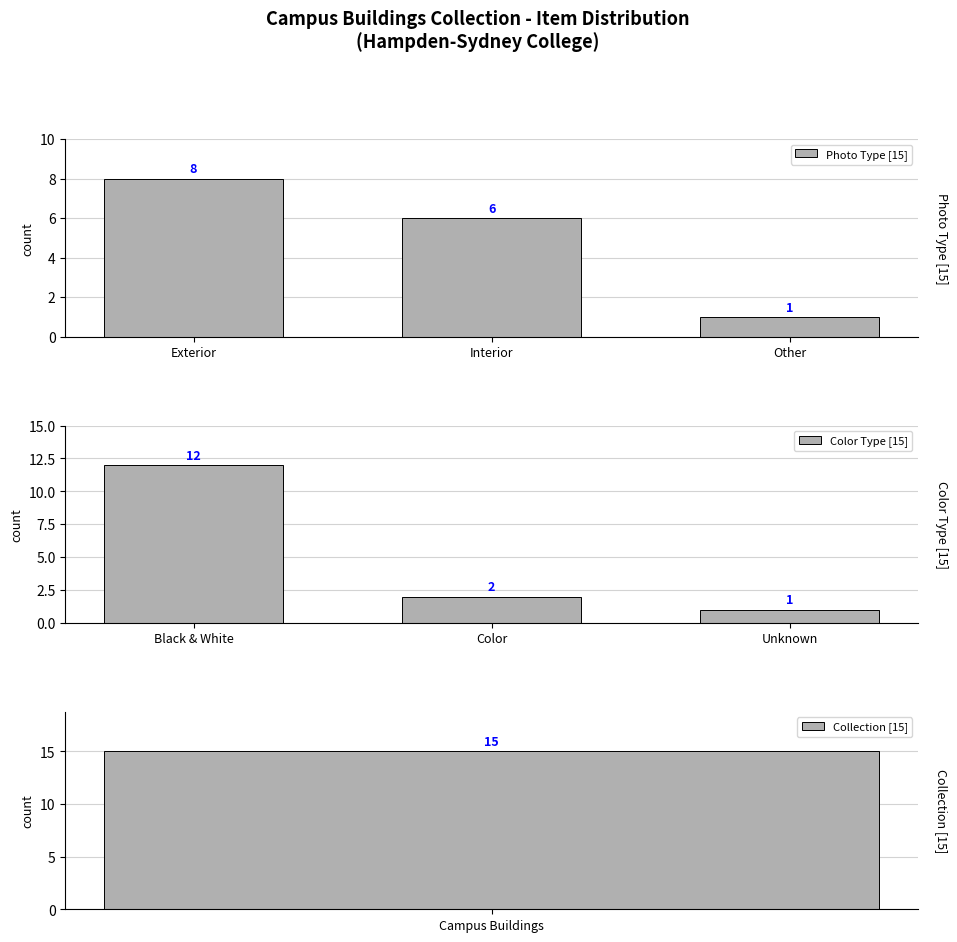

What is the difference between the maximum and minimum values in the Photo Type [15] series?

7